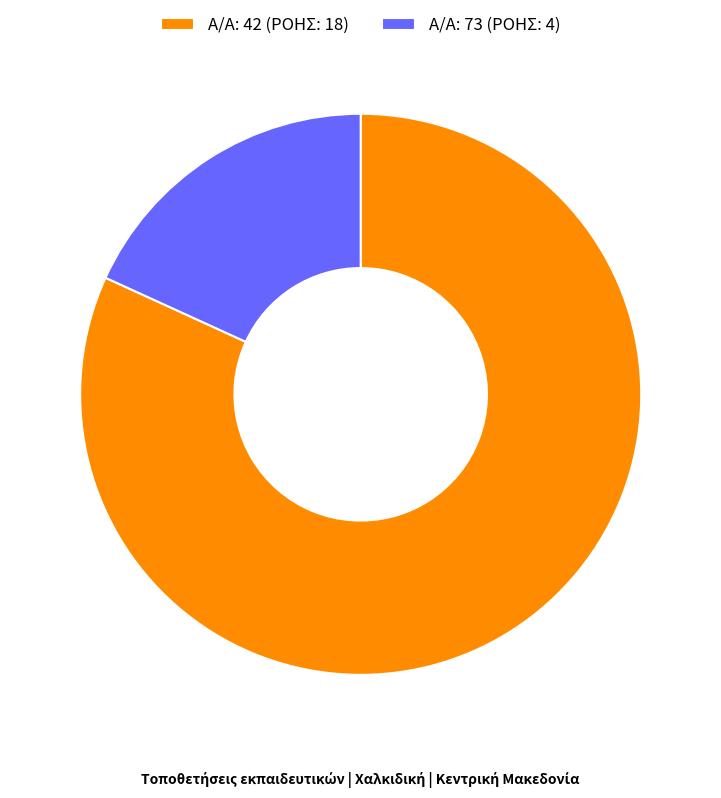

The Α/Α: 73 (ΡΟΗΣ: 4) slice represents 18% of the pie. True or false?

True